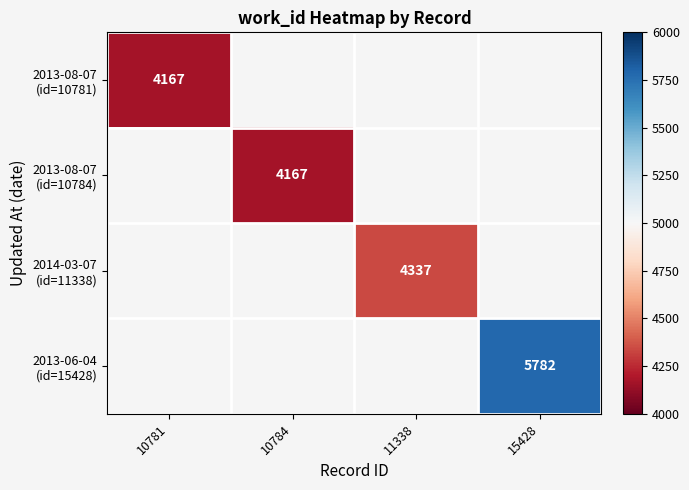

How many data points does each series have?

4